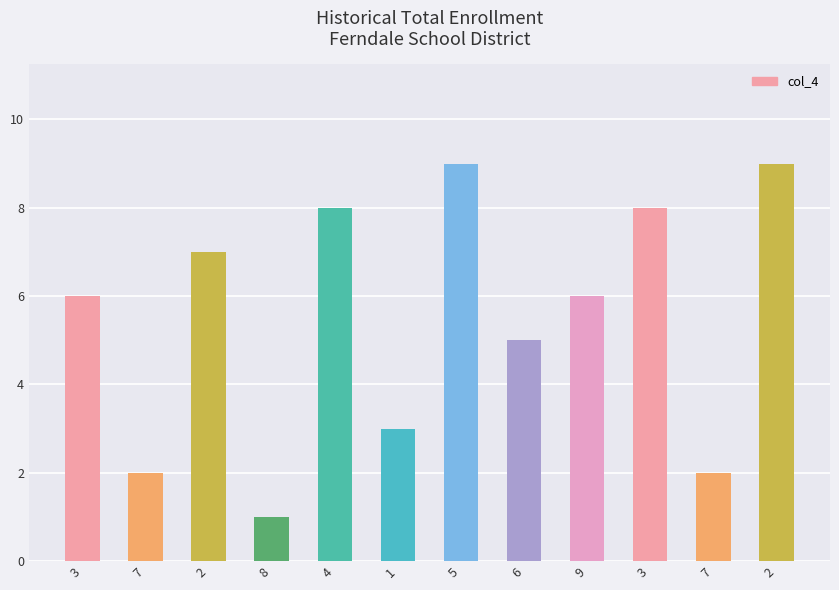

What is the average value?

6